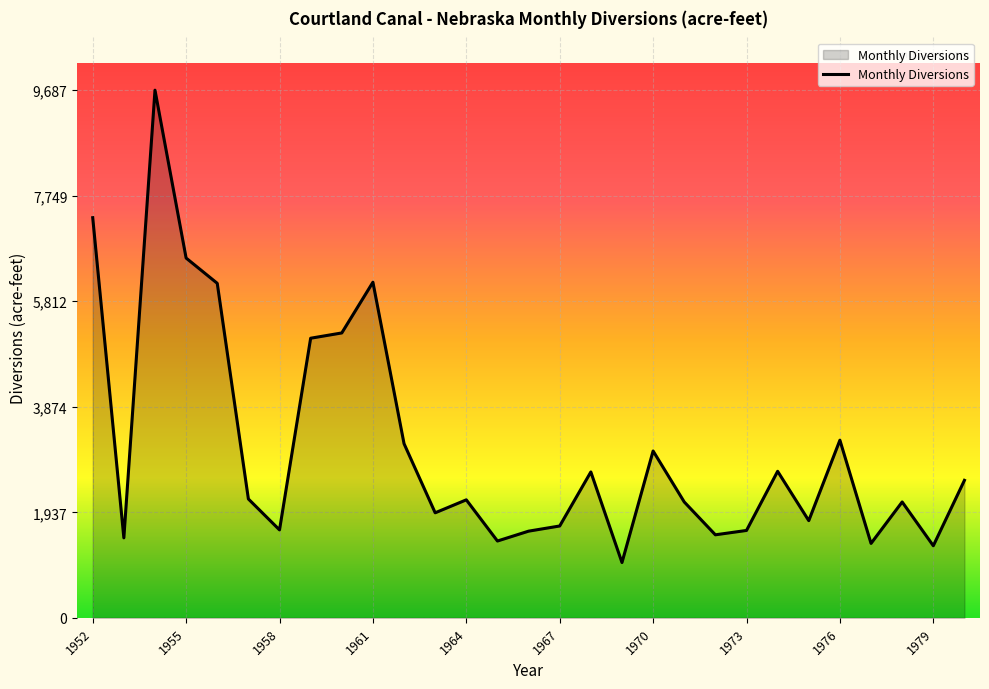

What is the difference between the maximum and minimum values?

8672